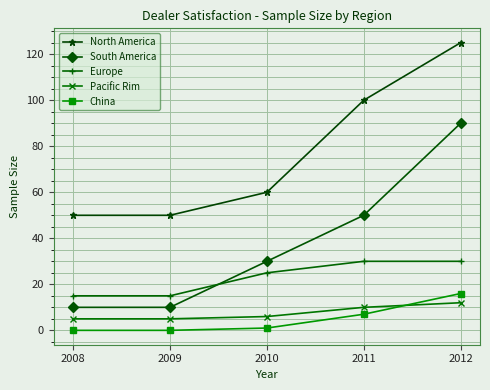

True or false: South America and China cross at least once.

False